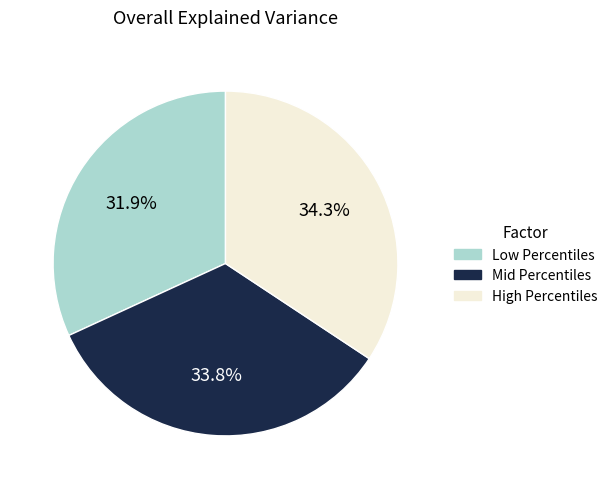

Does any single category account for the majority?

No